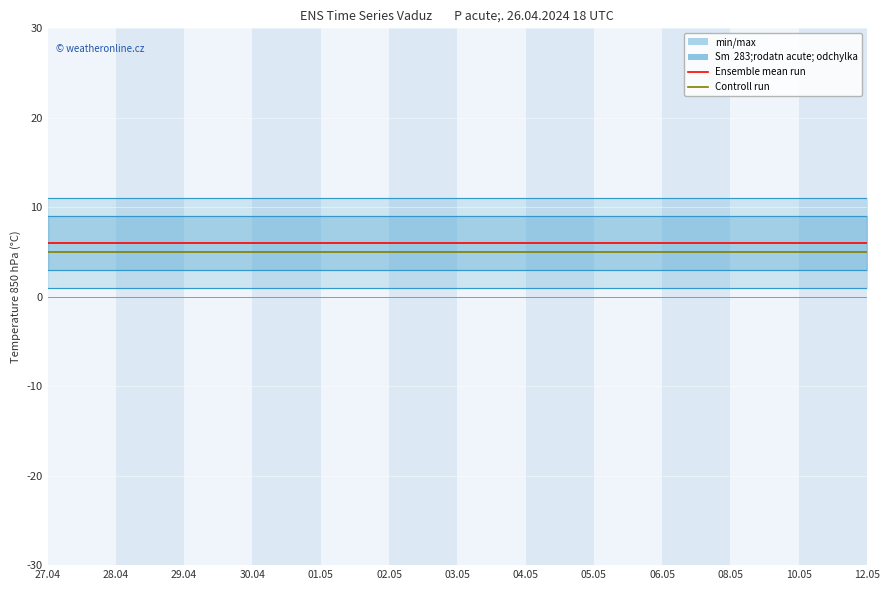

Rank the series by their average value, from lowest to highest.

Controll run, Ensemble mean run